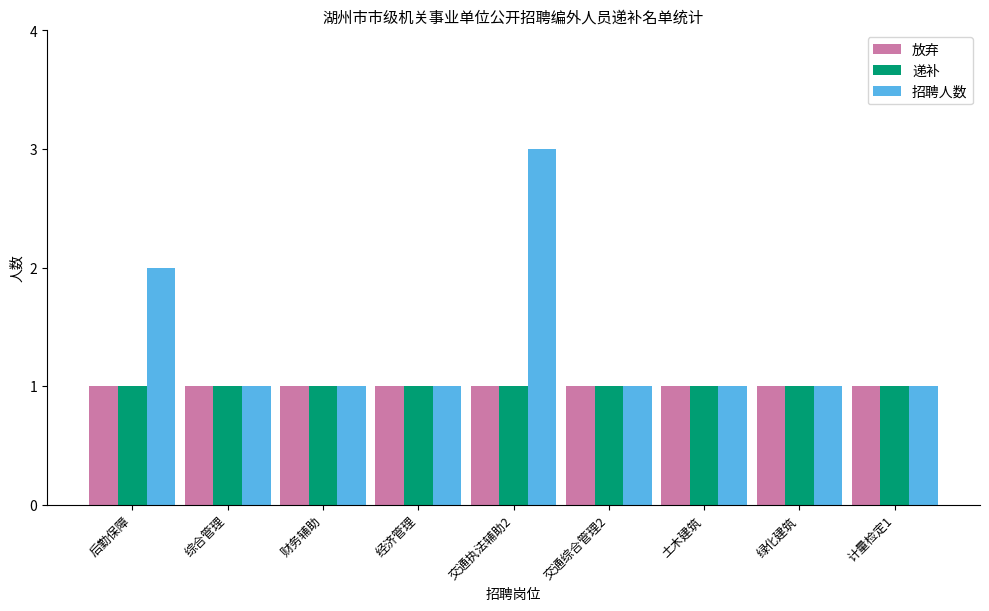

The 放弃 series shows 1 at 交通执法辅助2. True or false?

True